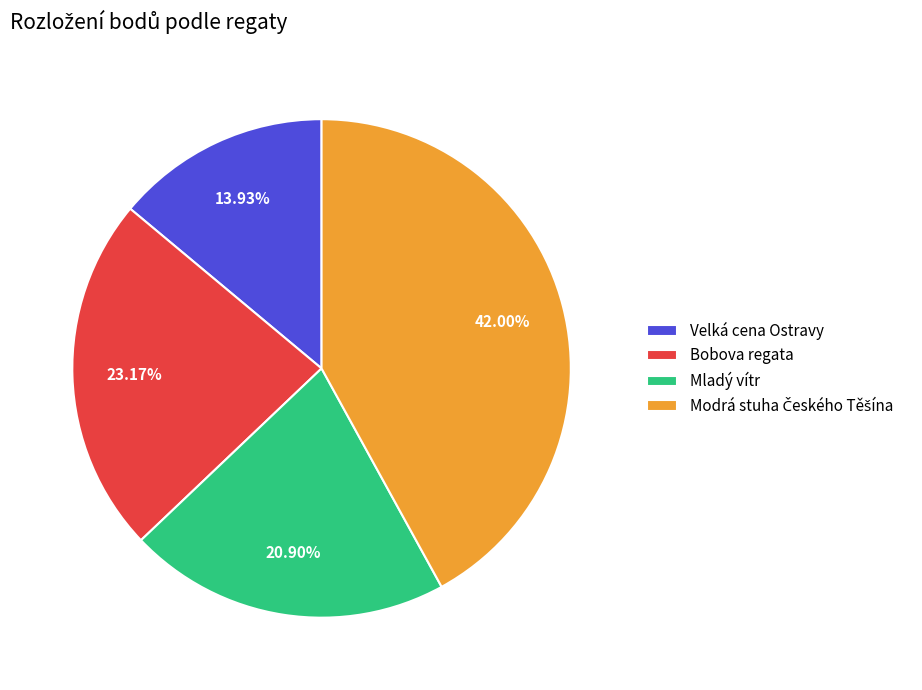

Between Mladý vítr and Velká cena Ostravy, which is larger?

Mladý vítr